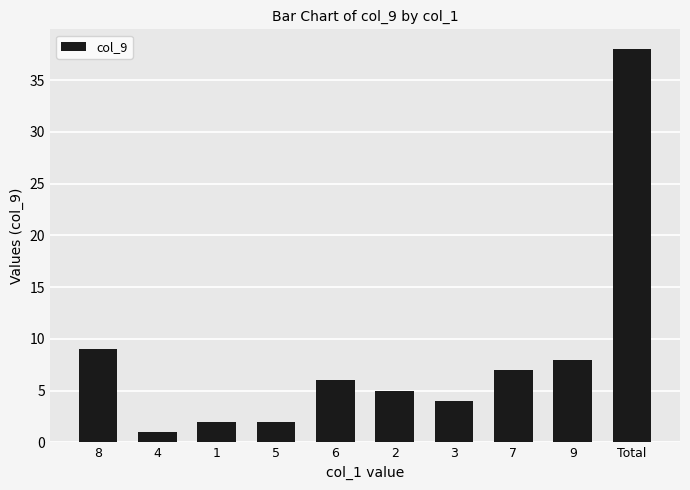

At which category does the chart reach its peak across all series?

Total